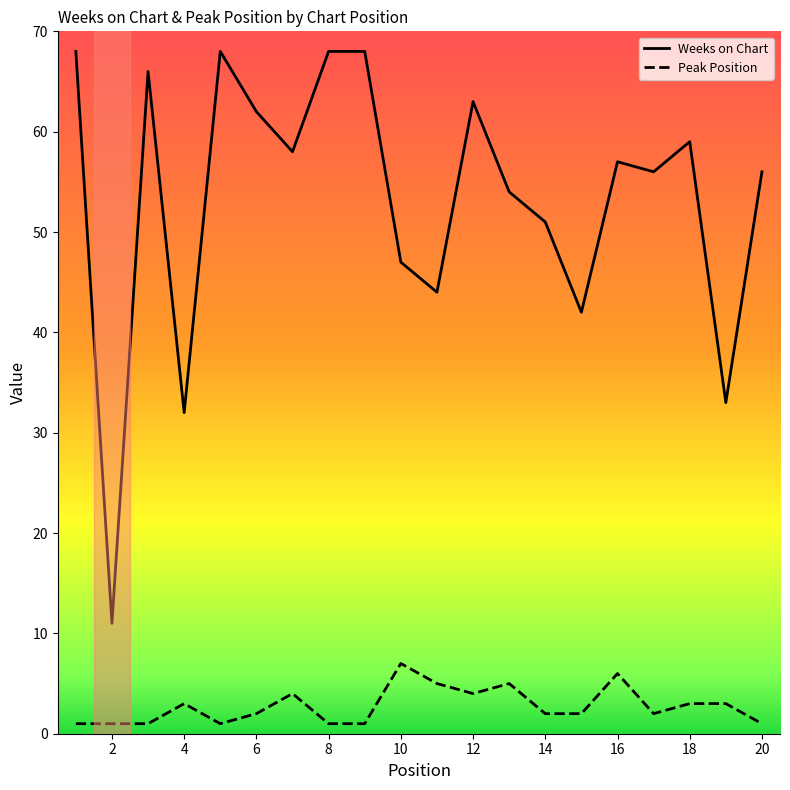

Which series has the largest range (max minus min)?

Weeks on Chart